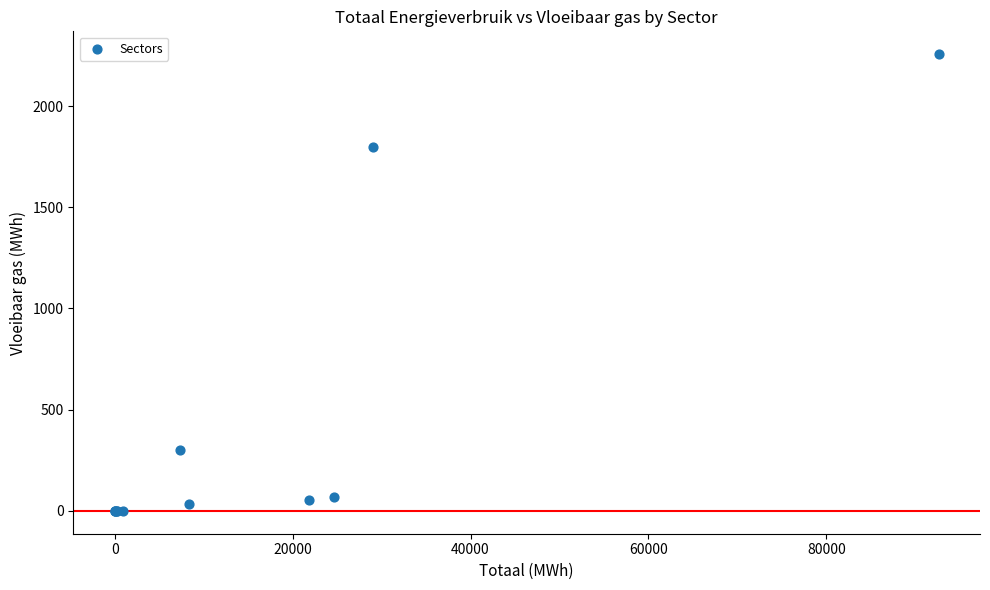

What Y value in the scatter plot is closest to 1128?

1797.4